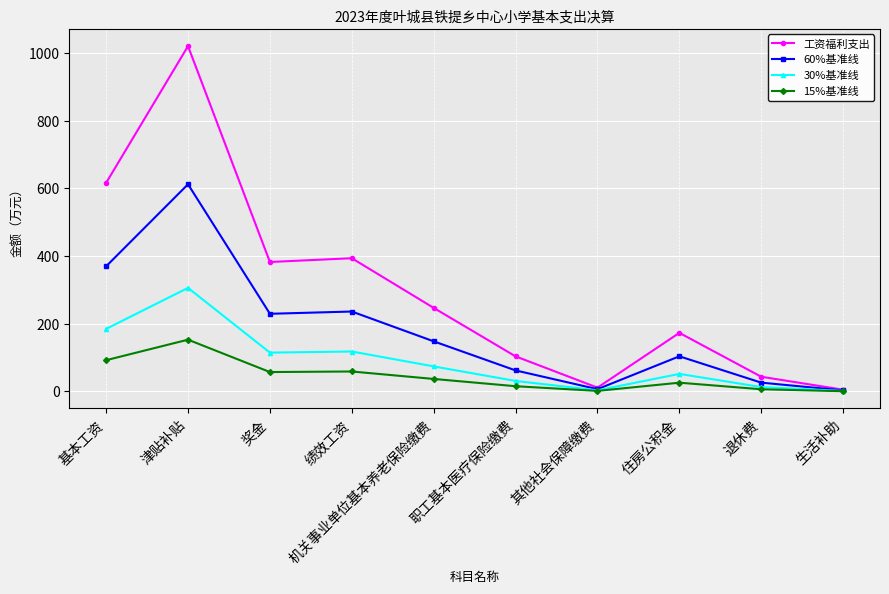

How many categories are shown in the chart?

10